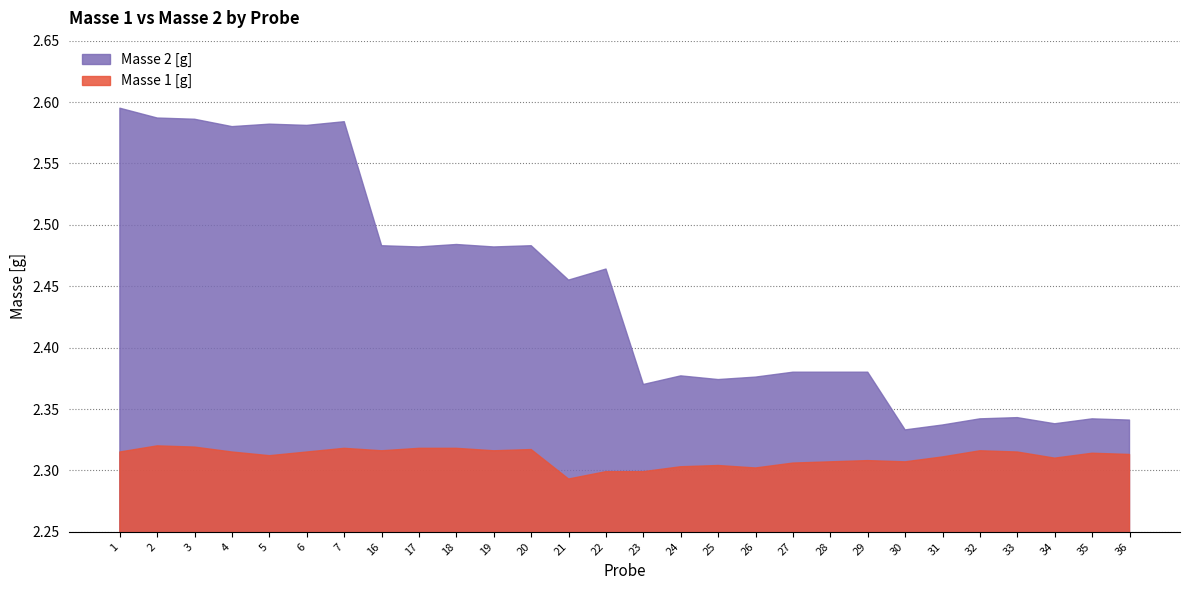

True or false: Masse 1 [g] and Masse 2 [g] cross at least once.

False